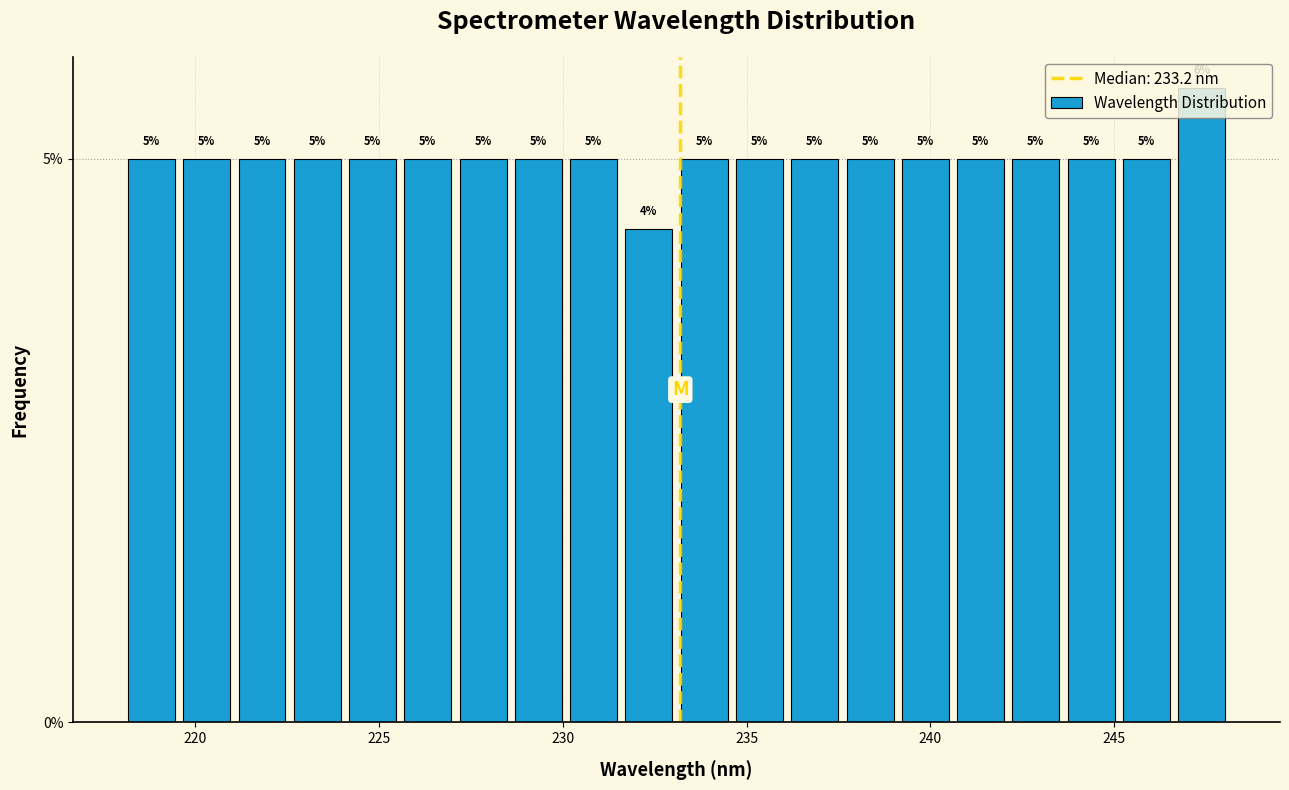

Read against the x-axis, roughly where is the centre of the tallest bar?

247.5